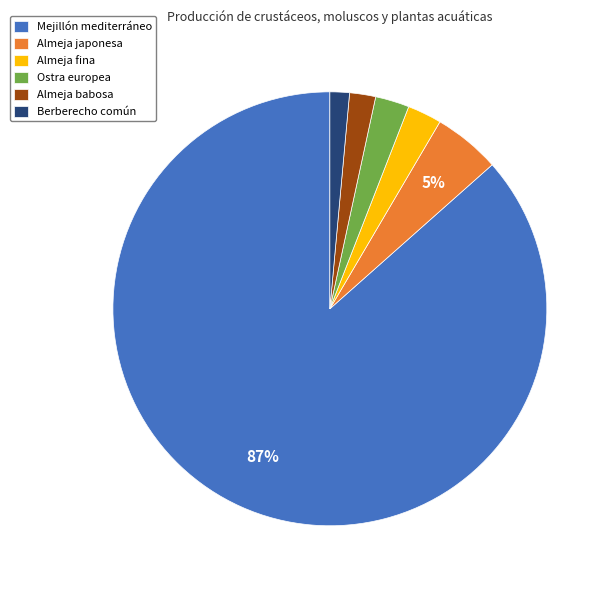

What percentage is the Almeja fina slice, to the nearest percent?

3%